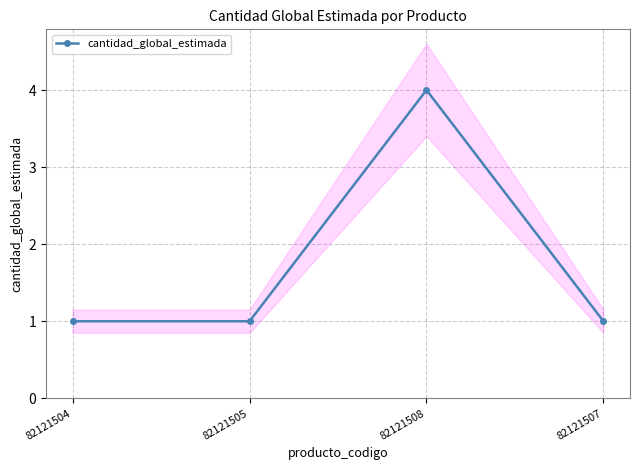

What is the minimum value shown in the chart?

1